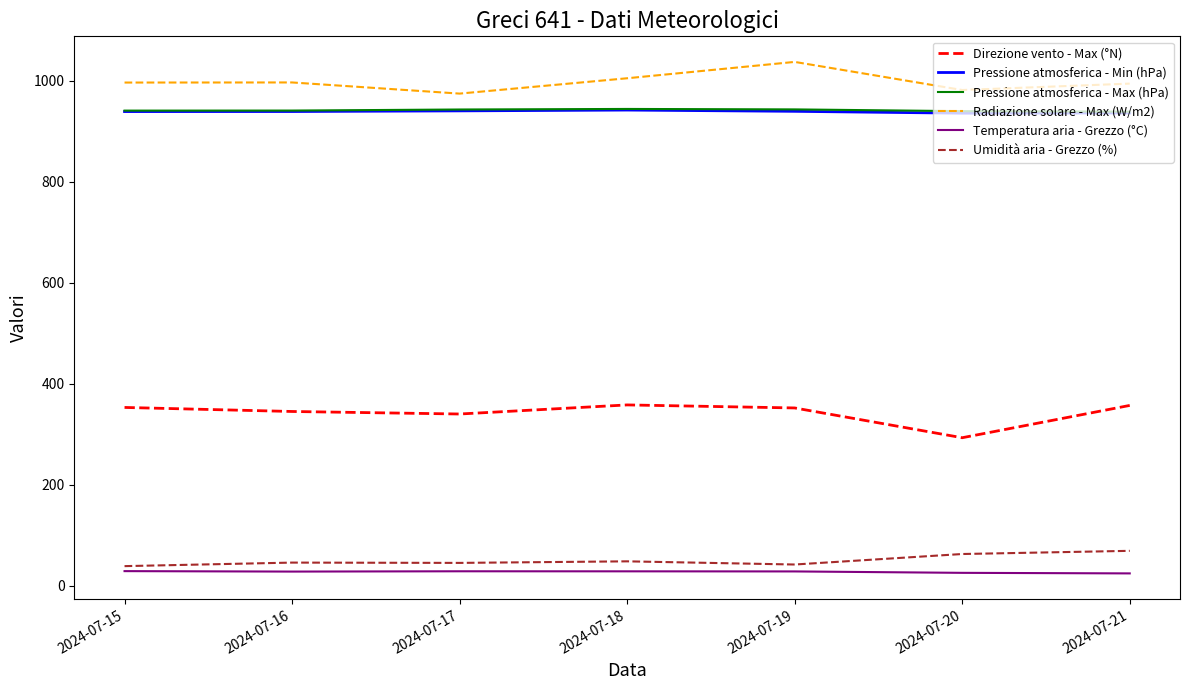

How many lines are shown in the chart?

6